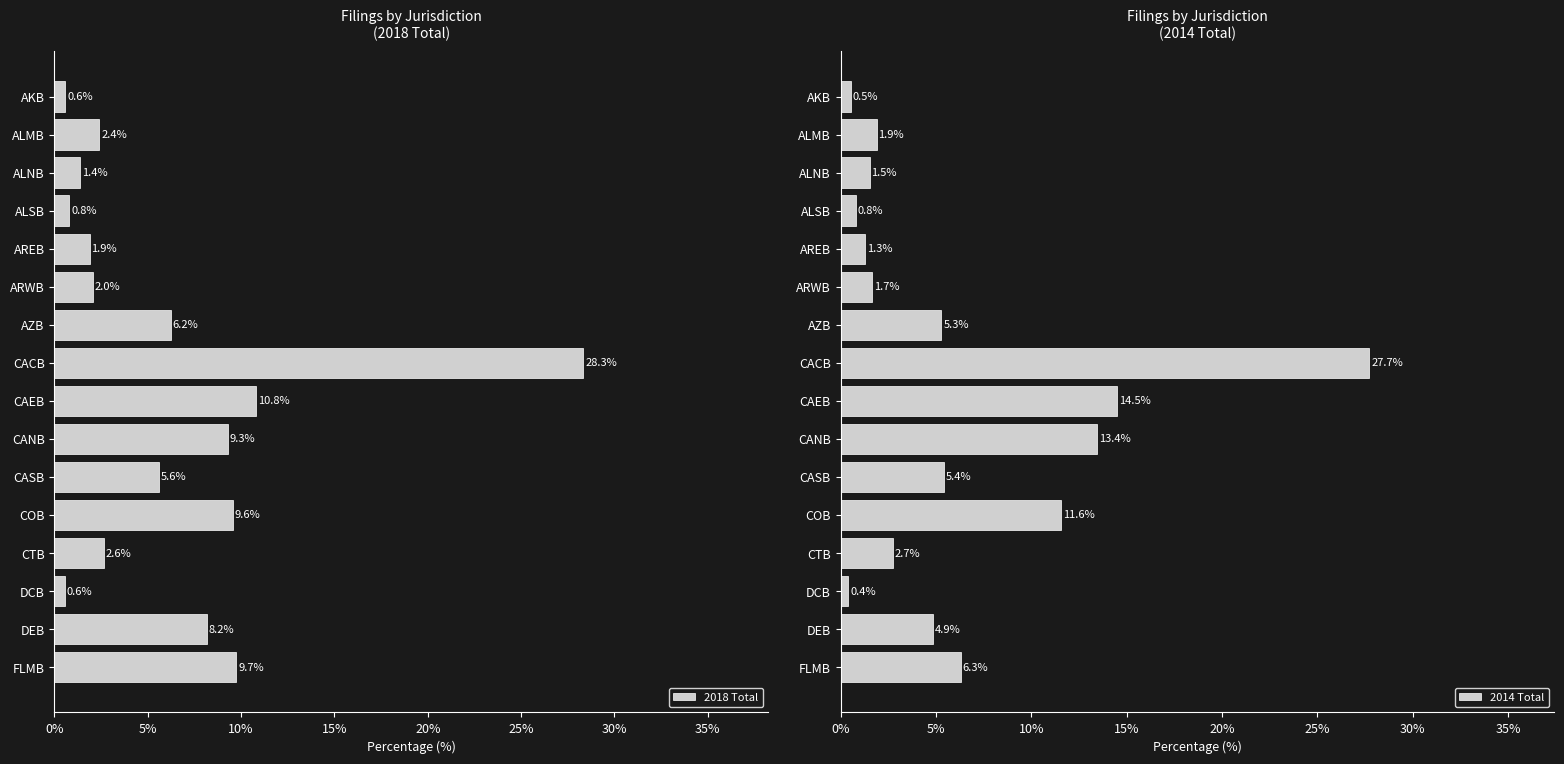

What is the maximum value for 2018 Total?

28.3